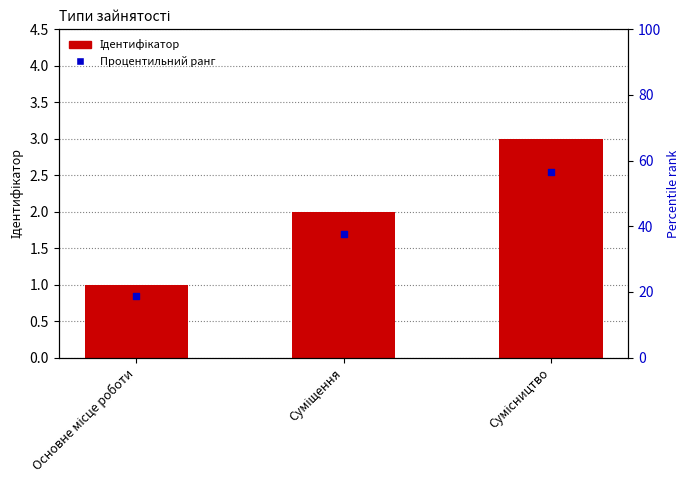

Between Суміщення and Сумісництво, which is larger?

Сумісництво